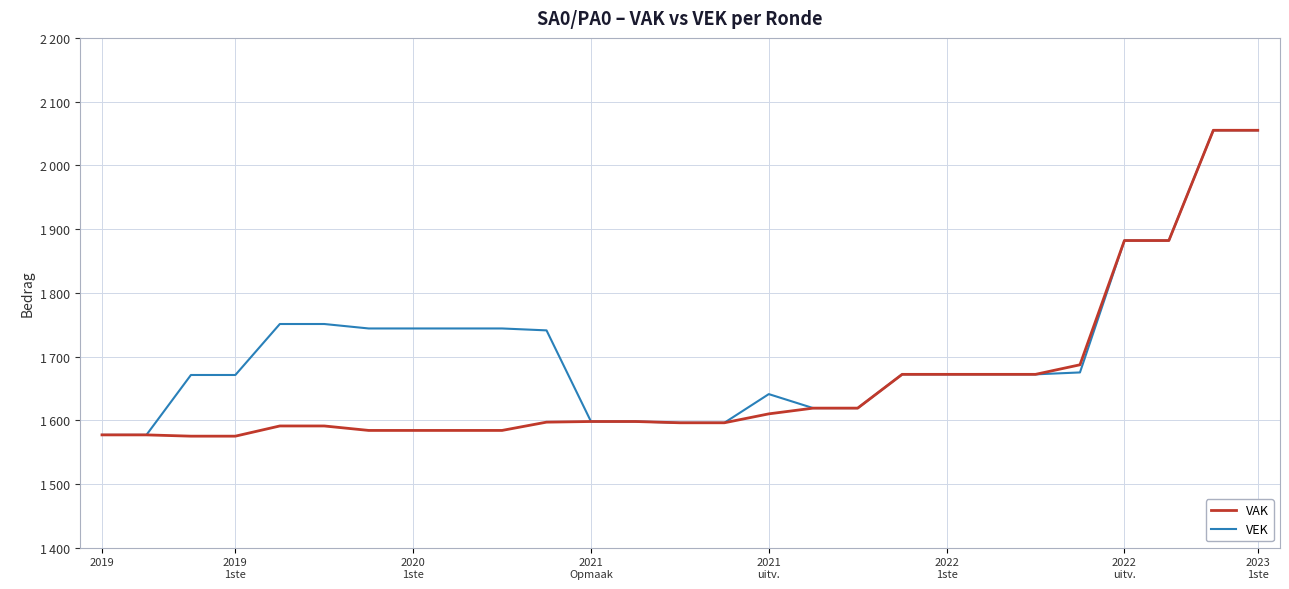

What is the value of the VEK point at the 18th from the left?

1619